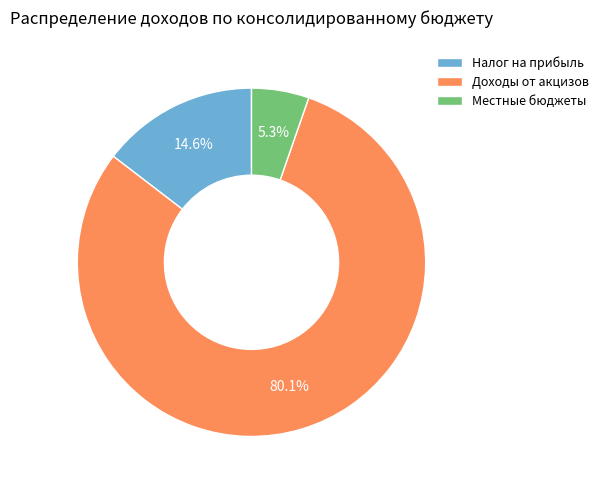

Does Местные бюджеты represent more than half of the total?

No